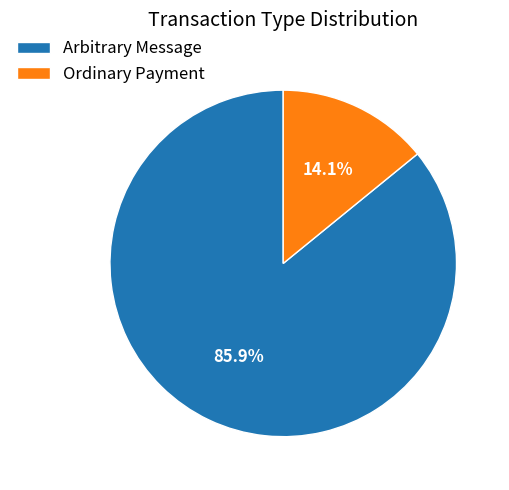

What percentage do Ordinary Payment and Arbitrary Message together represent?

100.0%